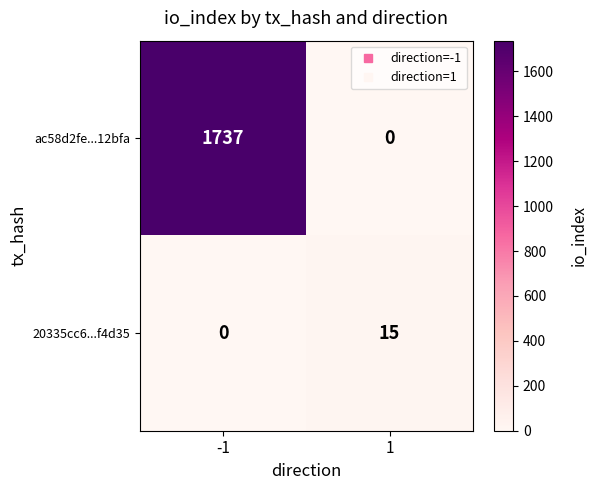

Rank the series by their average value, from highest to lowest.

ac58d2fe...12bfa, 20335cc6...f4d35